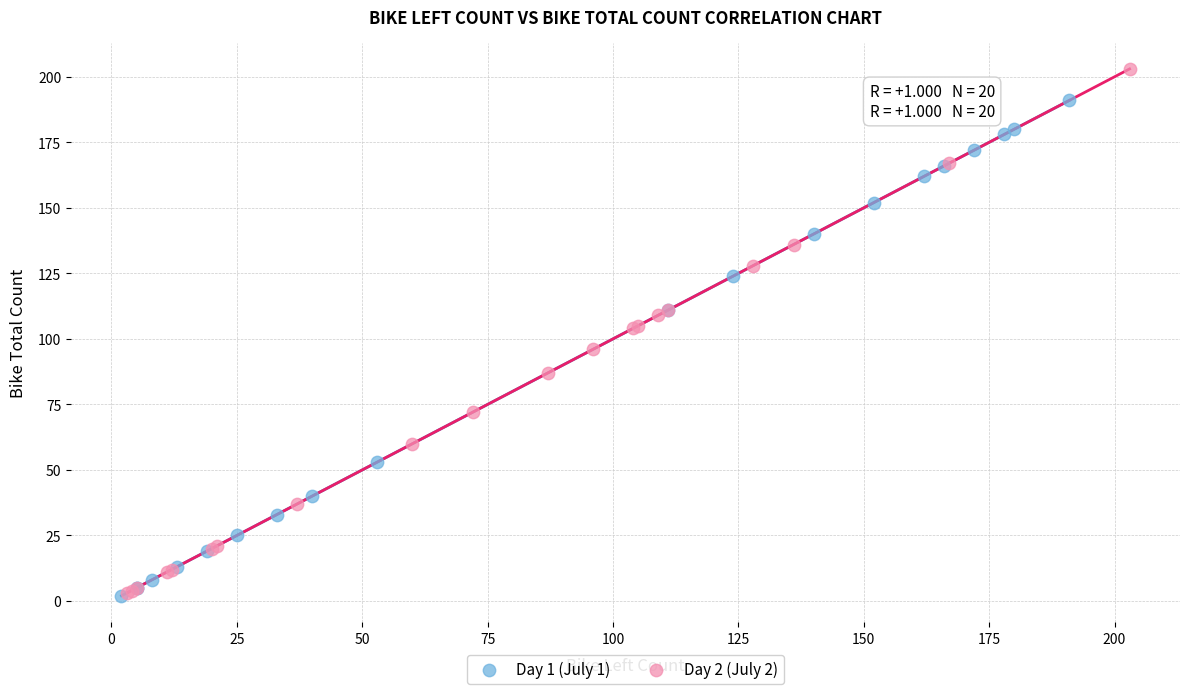

Which series has the widest spread of Y values?

Day 2 (July 2)